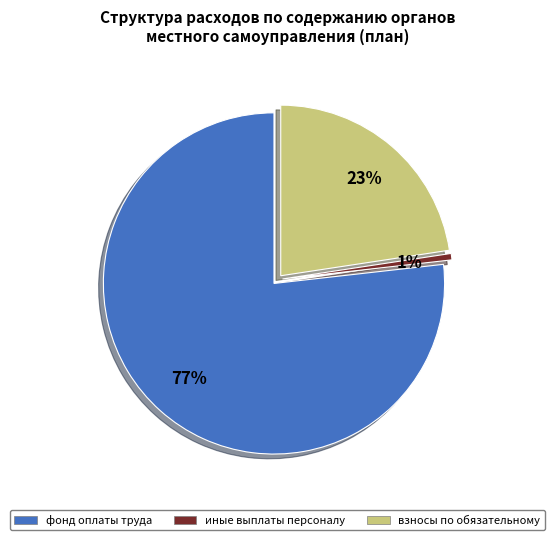

To the nearest percent, what portion does 129 represent?

23%